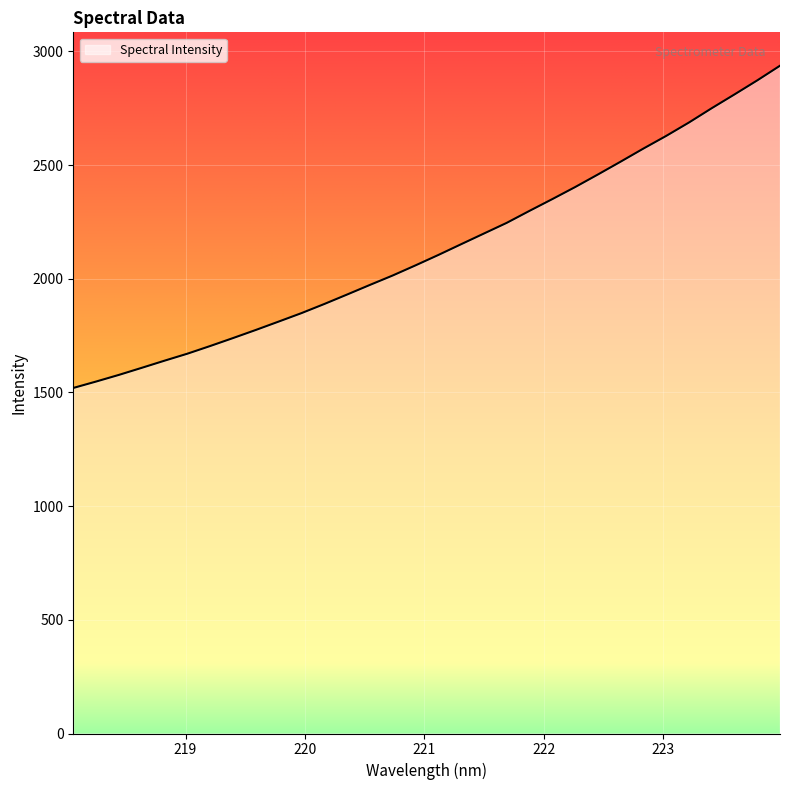

What is the minimum value shown in the chart?

1519.6